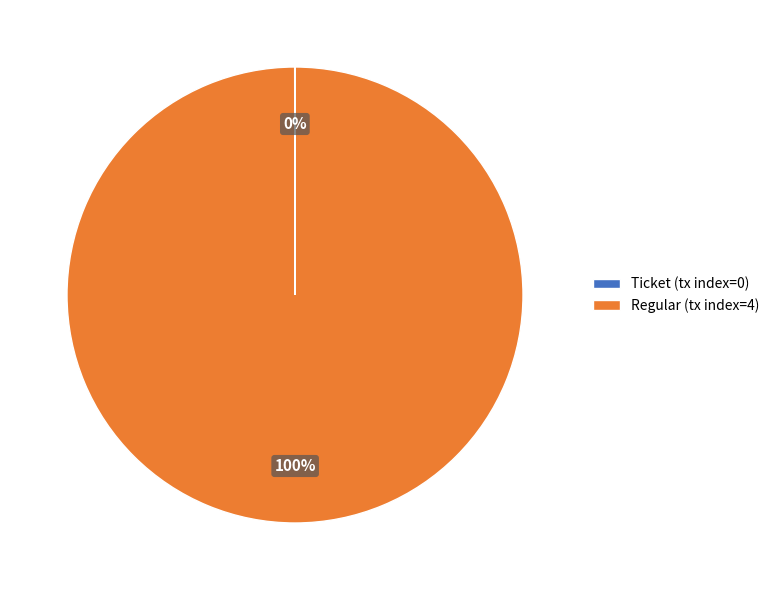

Which slice is the largest?

Regular (tx index=4)